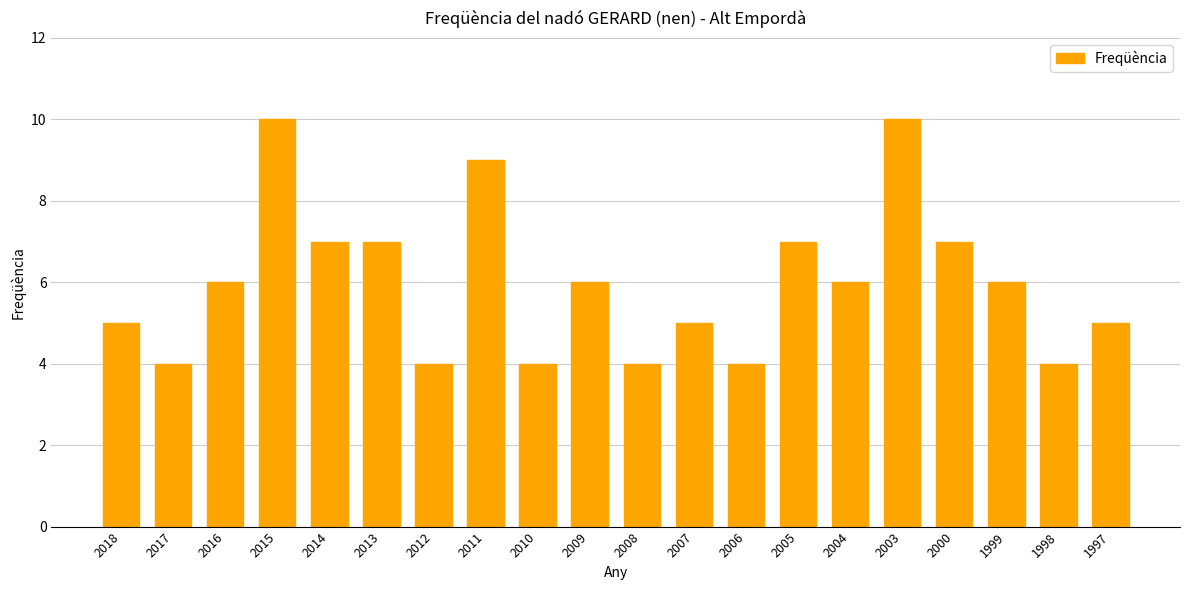

Reading left to right, extract all data points from this chart.

2018=5	2017=4	2016=6	2015=10	2014=7	2013=7	2012=4	2011=9	2010=4	2009=6	2008=4	2007=5	2006=4	2005=7	2004=6	2003=10	2000=7	1999=6	1998=4	1997=5